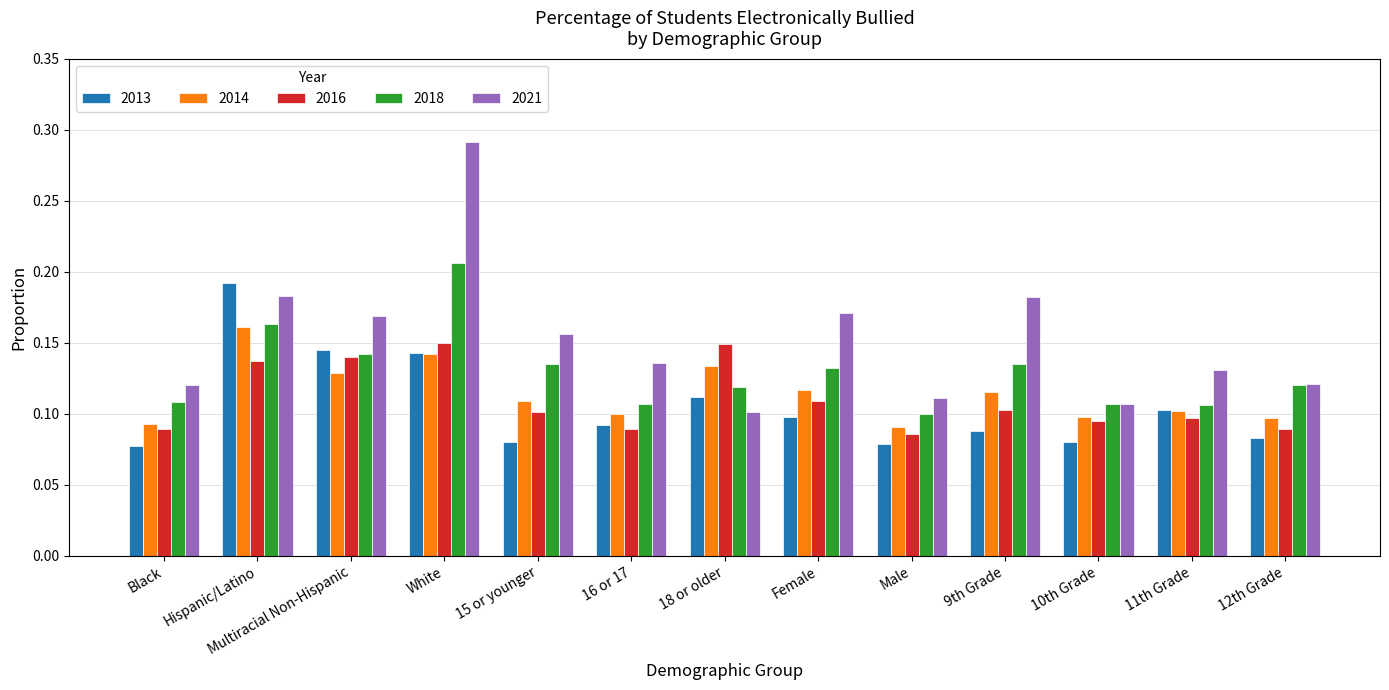

Which series has the largest total across all categories?

2021